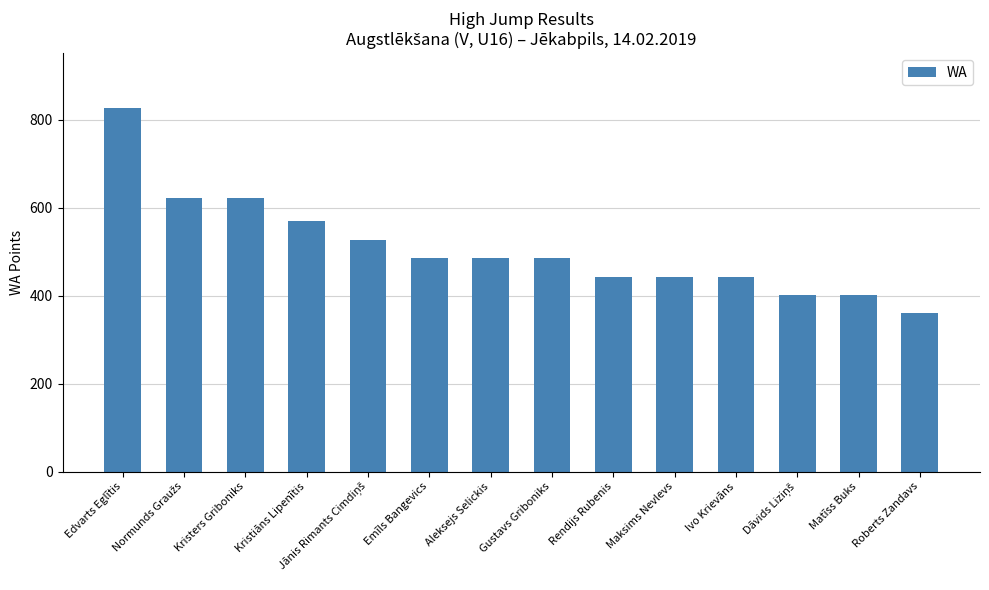

What is the ratio of the value at Roberts Zandavs to the value at Matīss Buks?

0.9